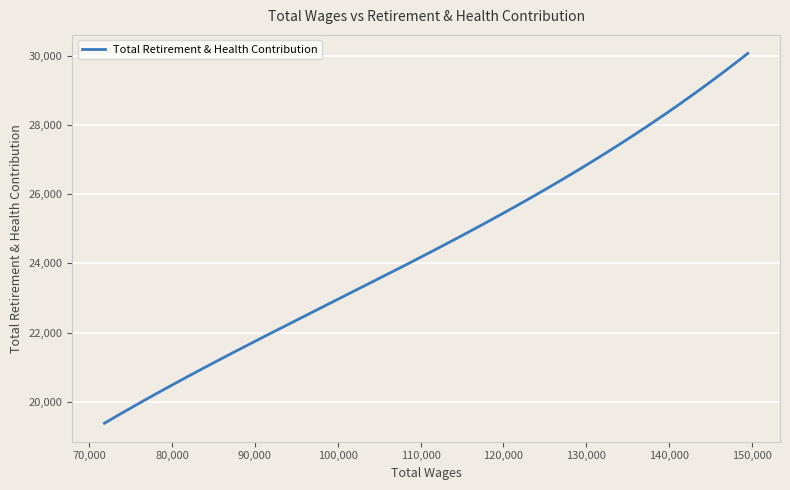

Does the chart display data point markers on the line(s)?

No